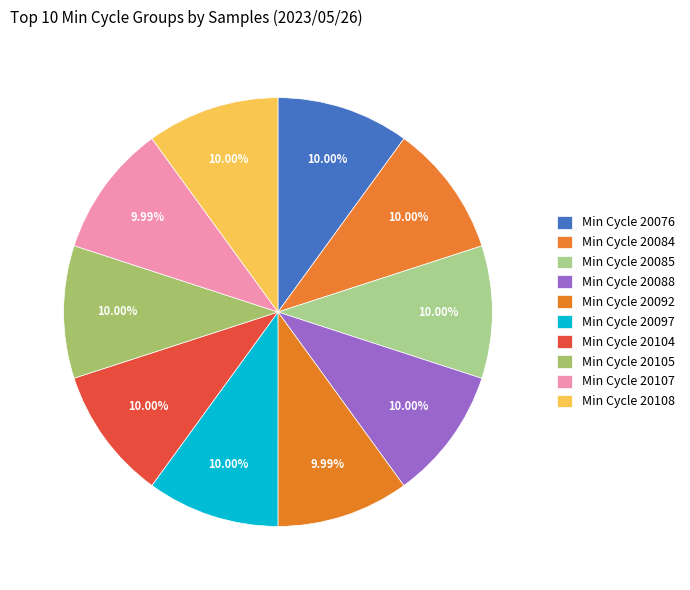

To the nearest percent, what is the average slice percentage?

10%